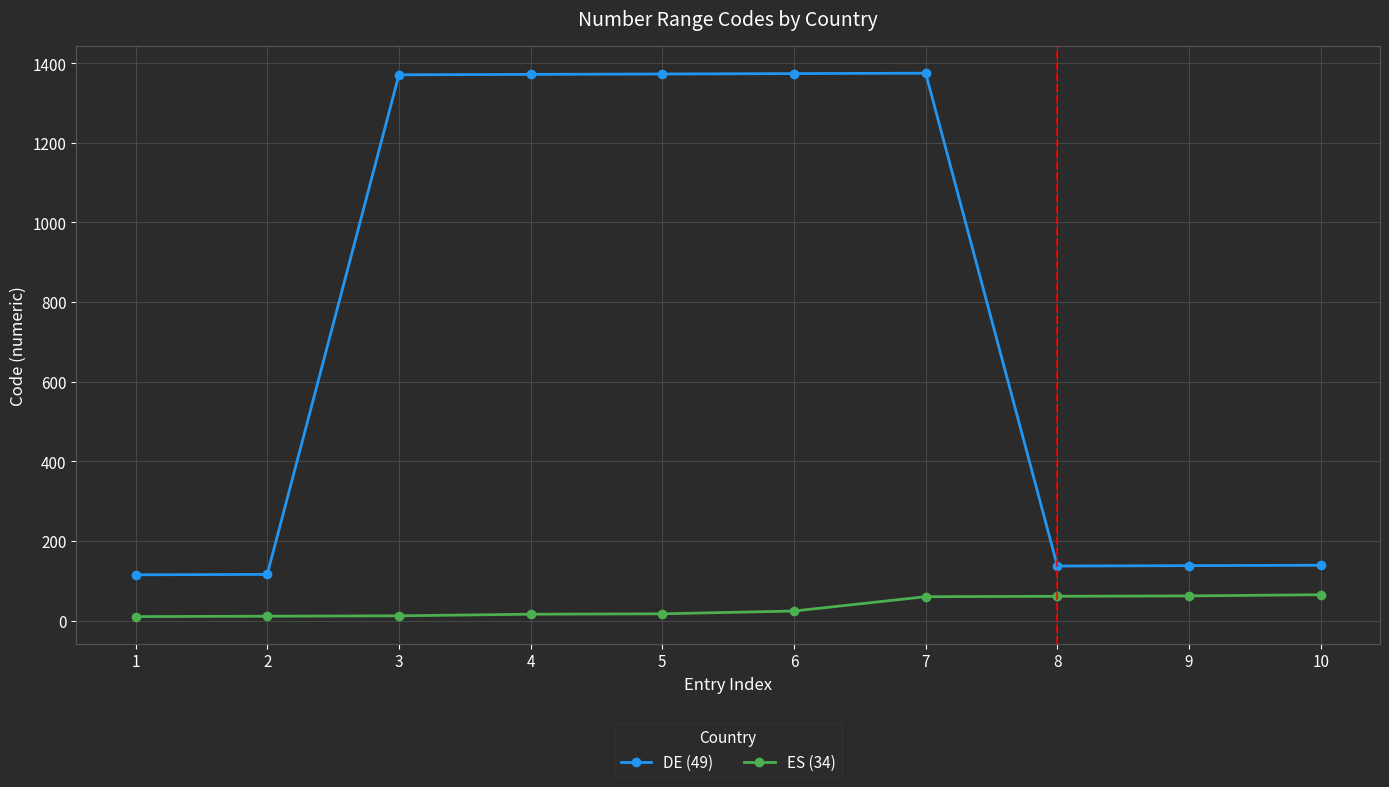

What are all the series names shown in the legend?

DE (49), ES (34)